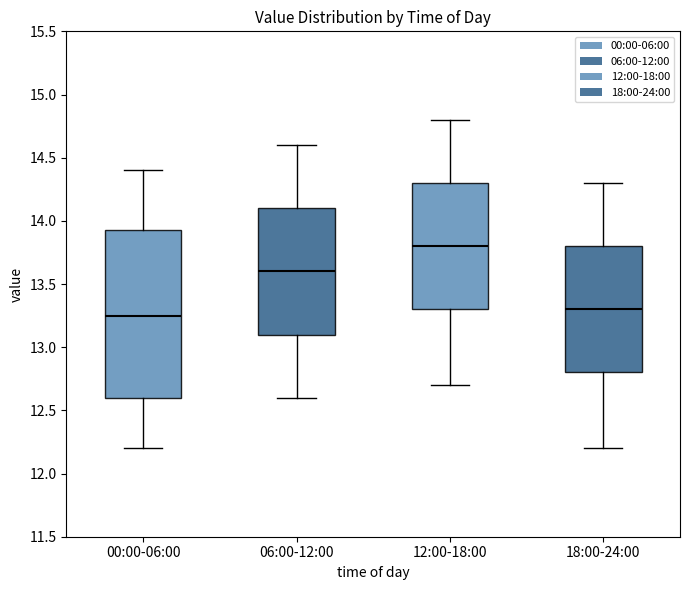

Which box is the tallest, from its lower edge to its upper edge?

00:00-06:00